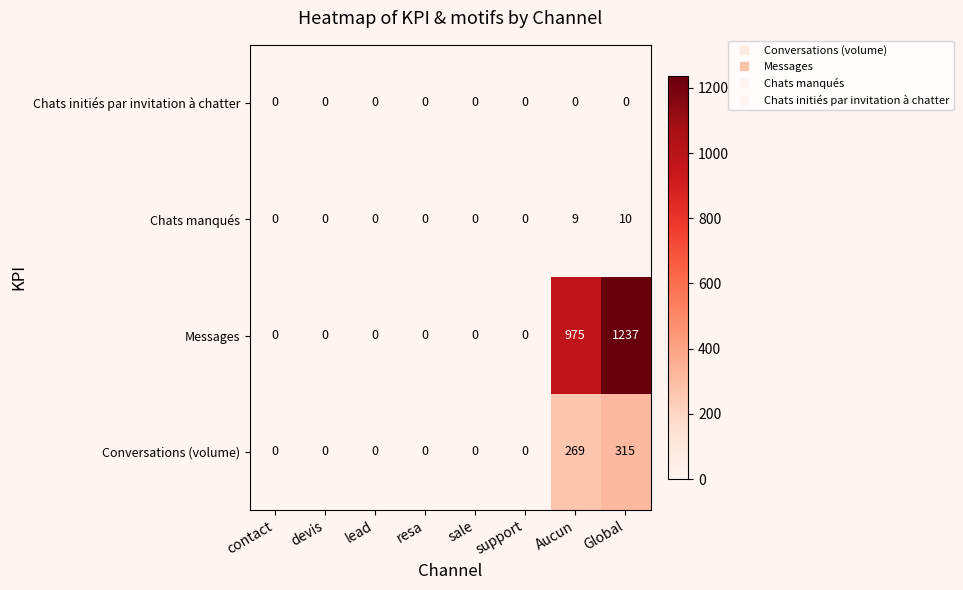

How many values in Messages are above zero?

2